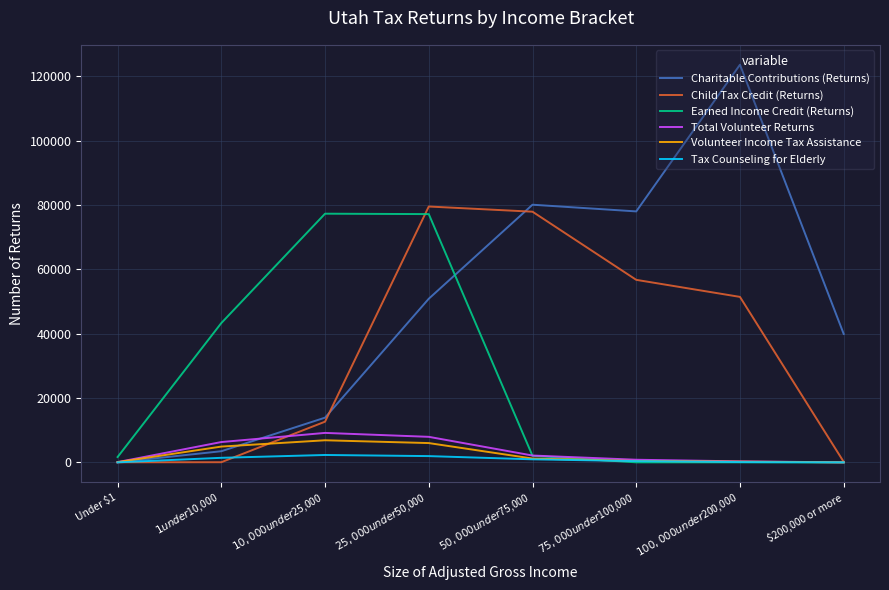

Which series has the widest spread of values?

Charitable Contributions (Returns)